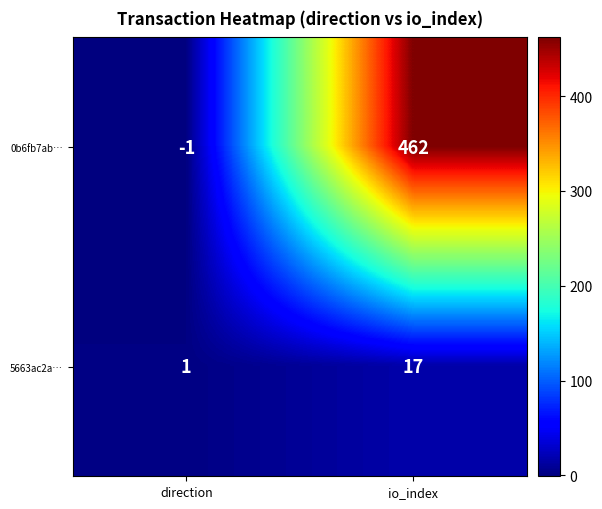

What is the maximum value shown in the chart?

462